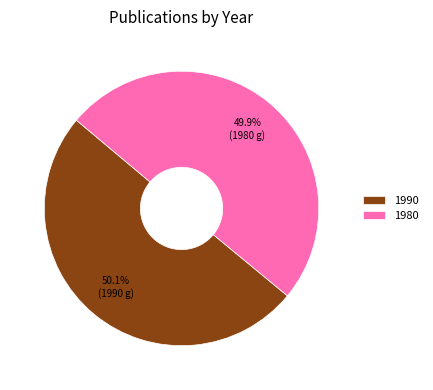

How many slices are in this pie chart?

2